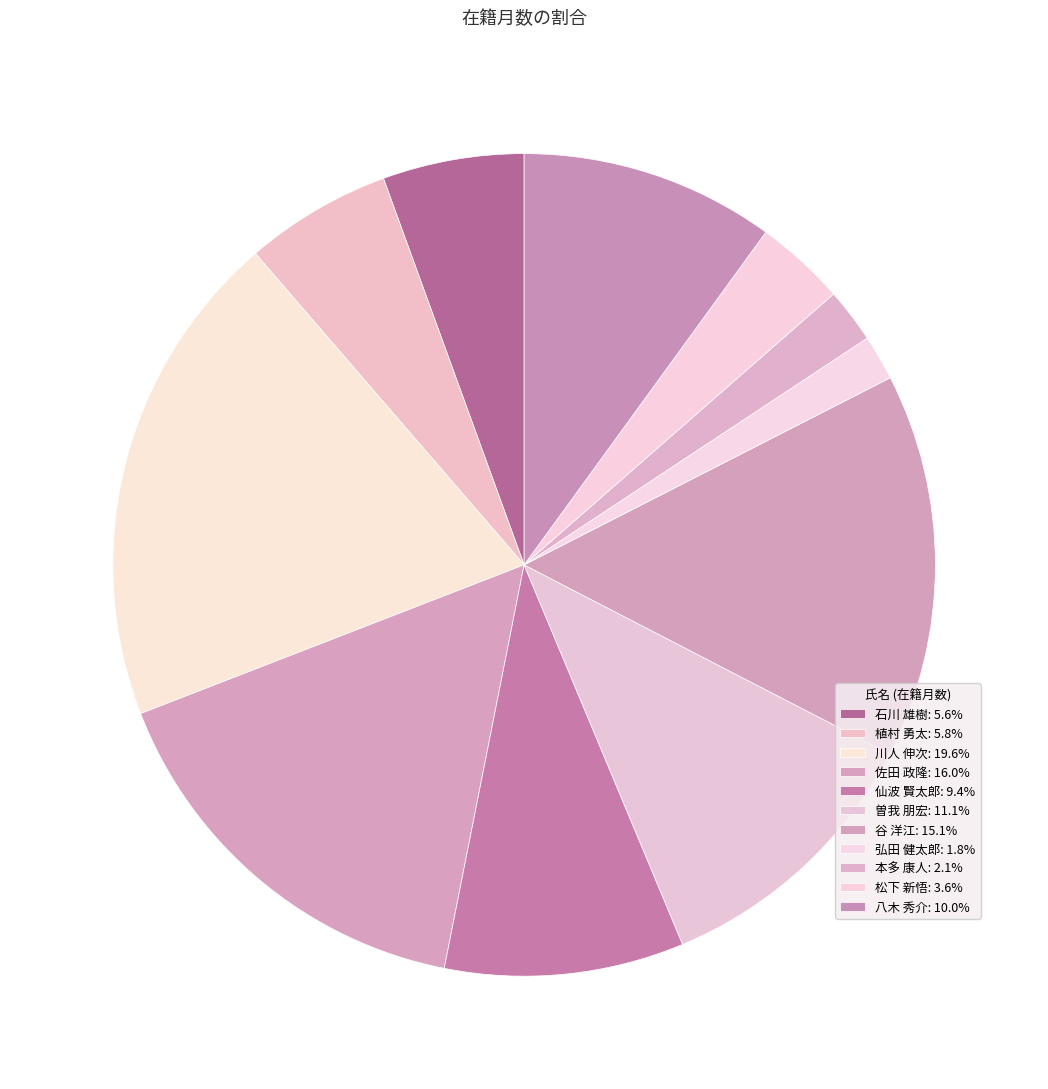

Does any single category account for the majority?

No